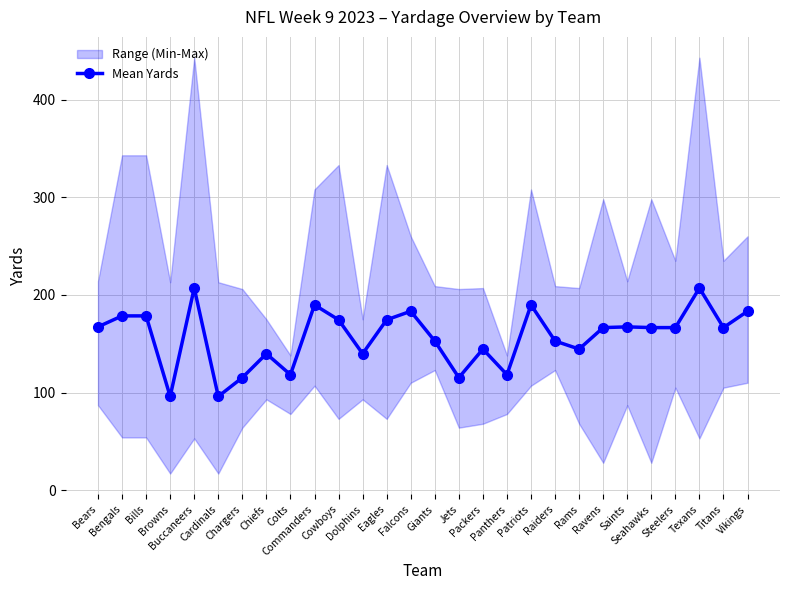

Where does the data first go above 166?

Bears